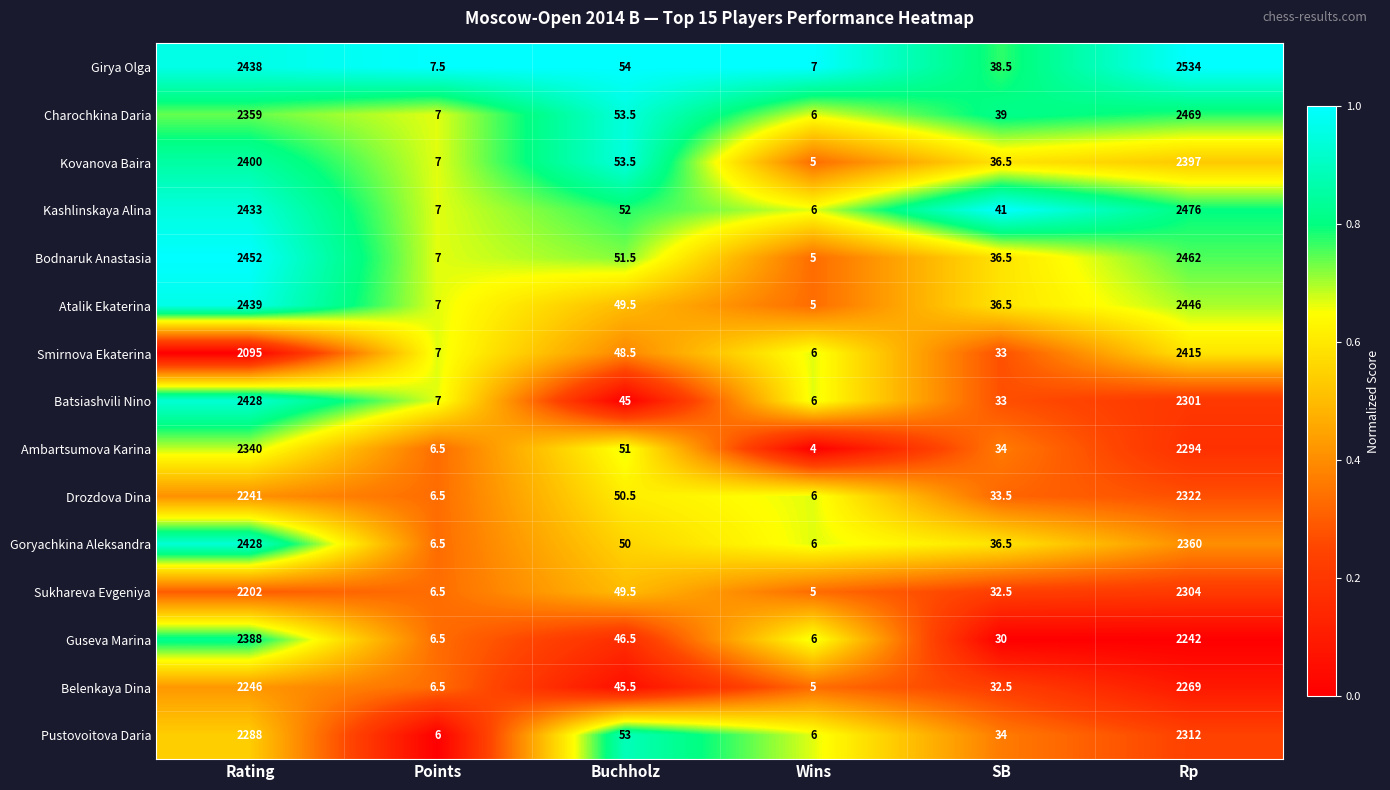

Which series has the largest total across all categories?

Girya Olga